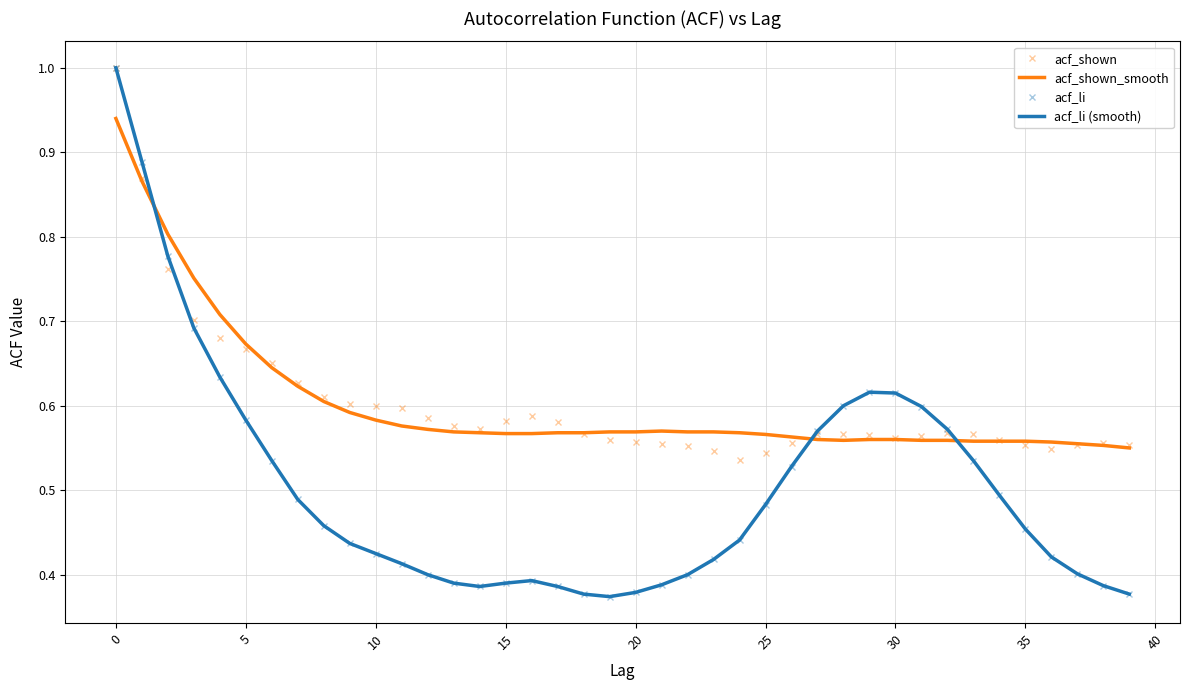

What is the average value of the acf_shown_smooth series?

0.6